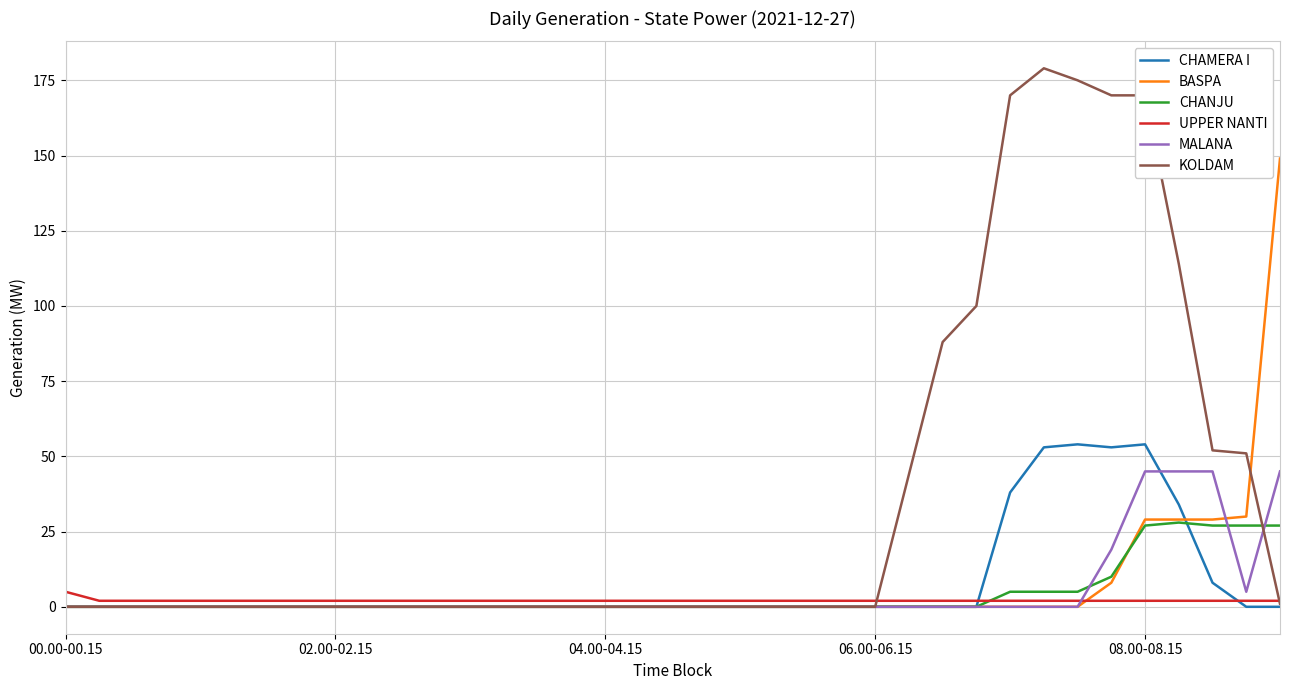

What is the greatest value displayed?

179